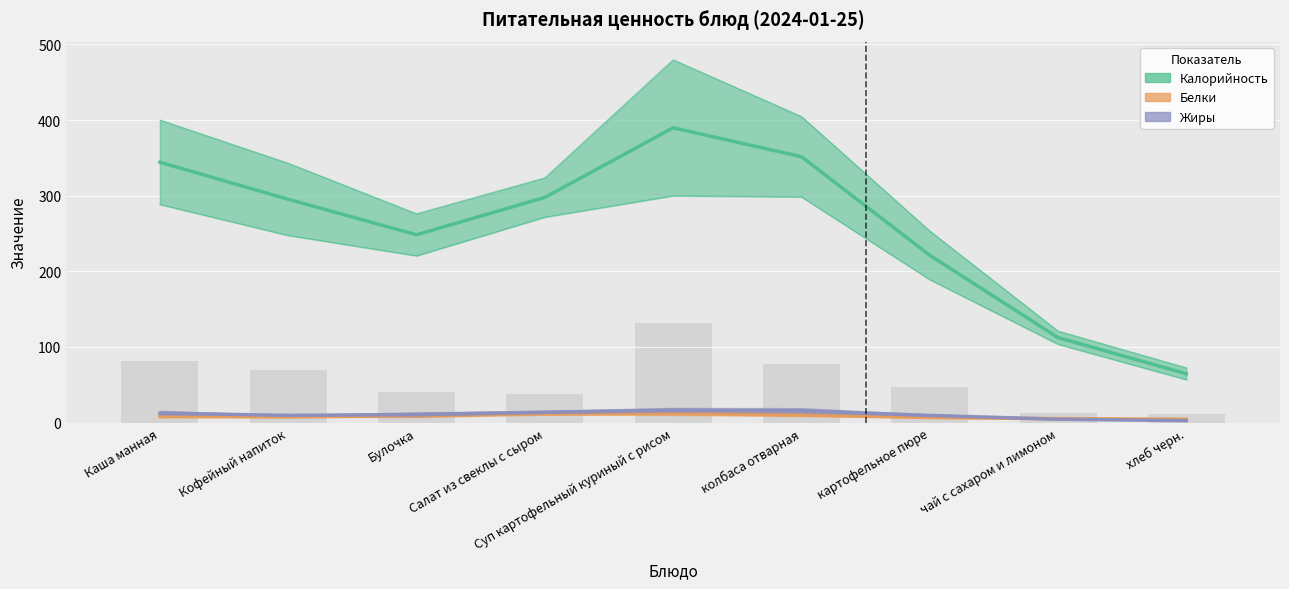

What is the average value of the Калорийность series?

258